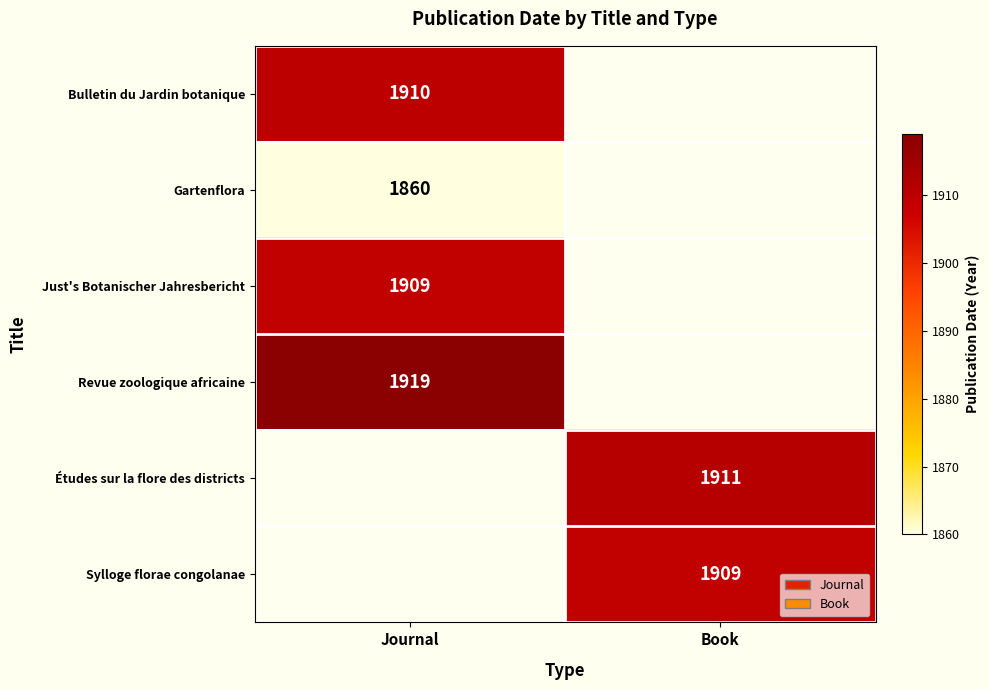

The value of Bulletin du Jardin botanique at Journal is 1910. True or false?

True